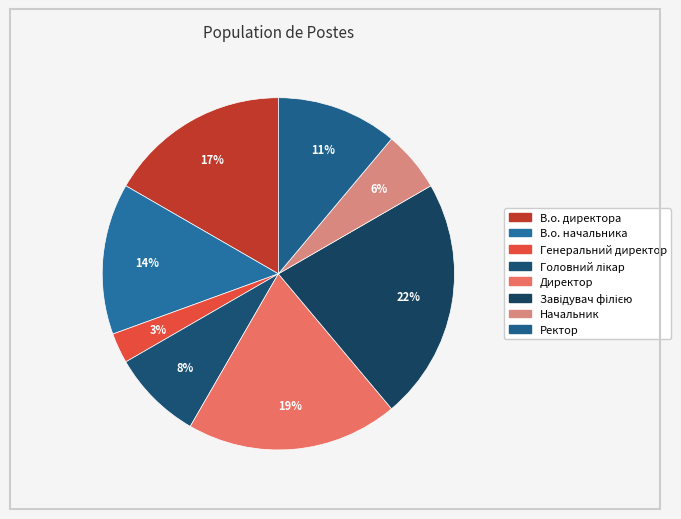

To the nearest percent, what percentage of the pie is Директор?

19%